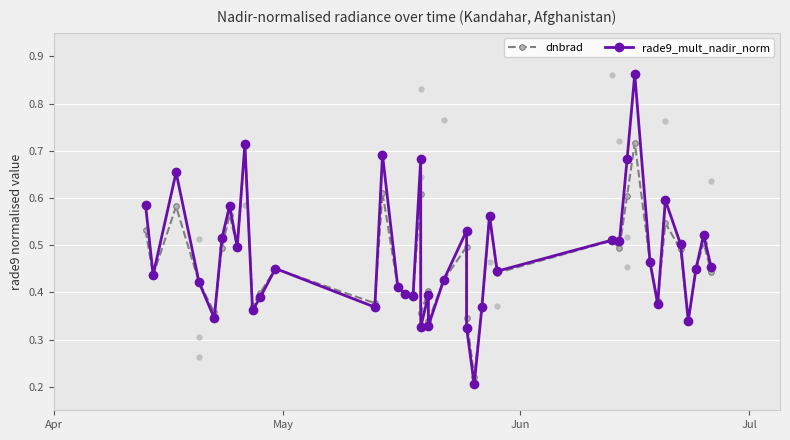

Which series reaches the minimum Y coordinate?

rade9_mult_nadir_norm